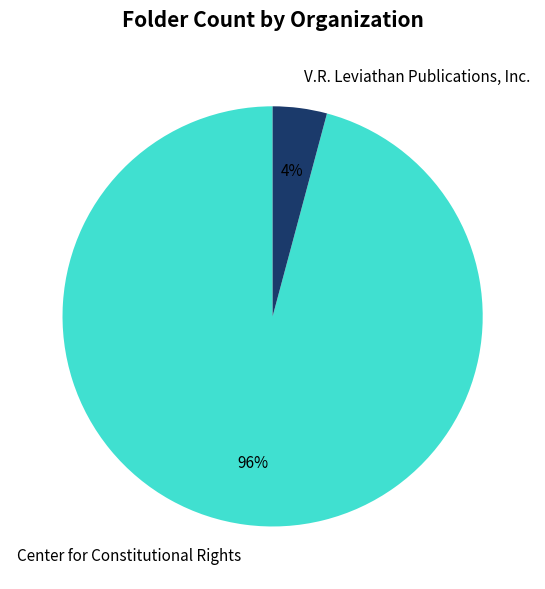

How many slices are in this pie chart?

2